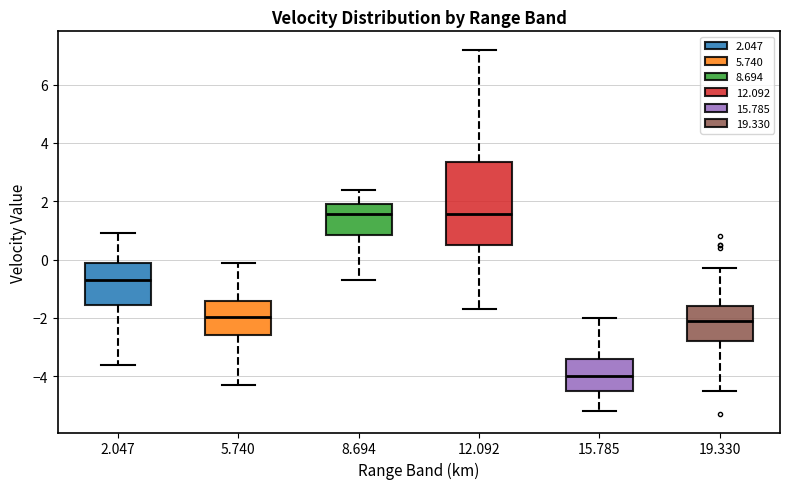

Which box is the tallest, from its lower edge to its upper edge?

12.092